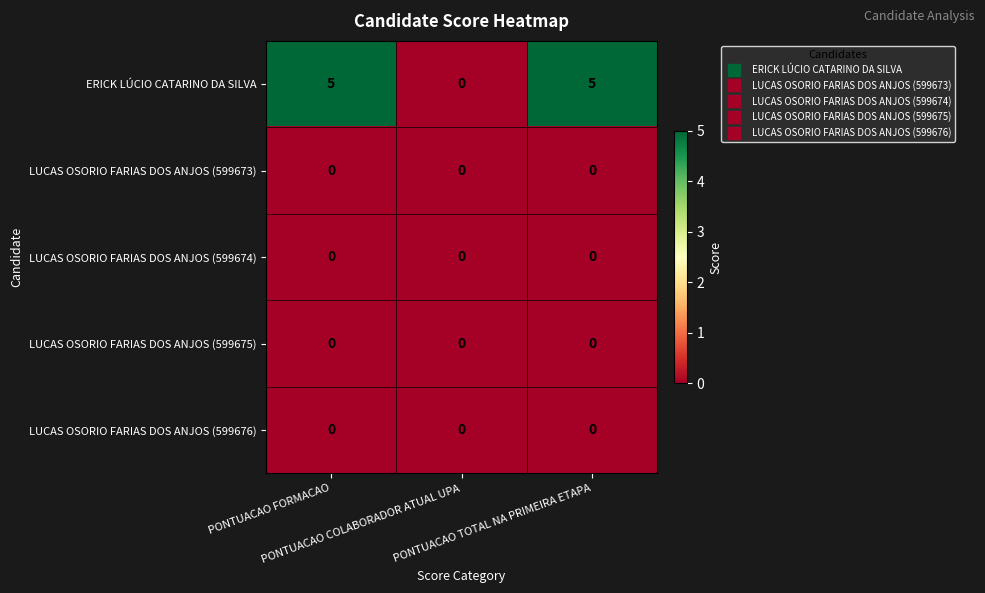

Count the number of categories in the chart.

3